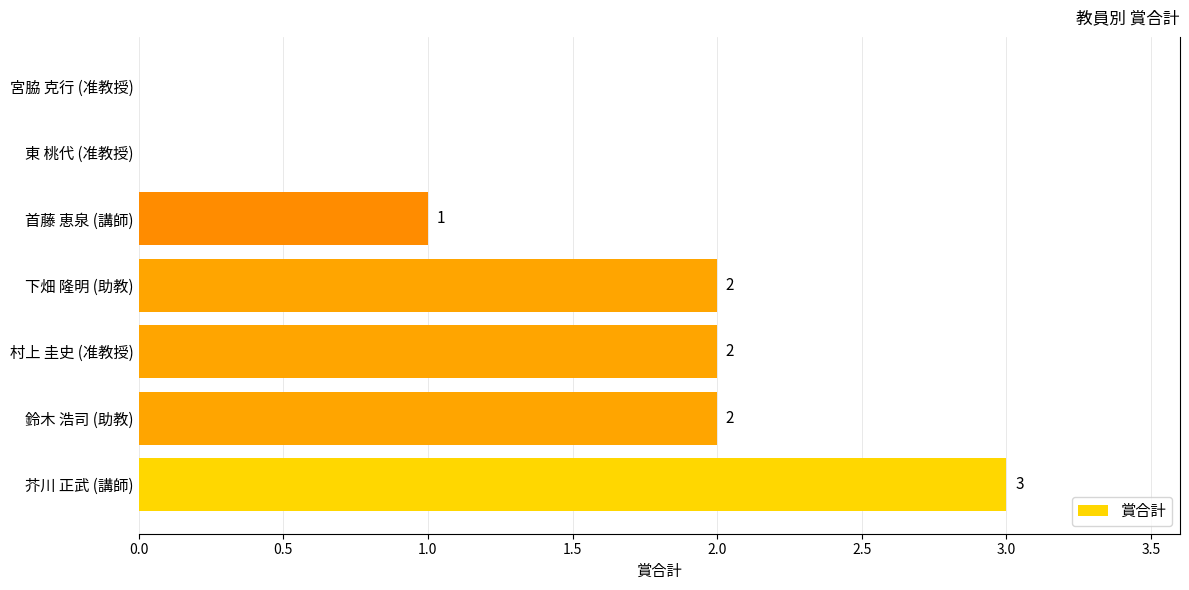

What is the sum of all values?

10